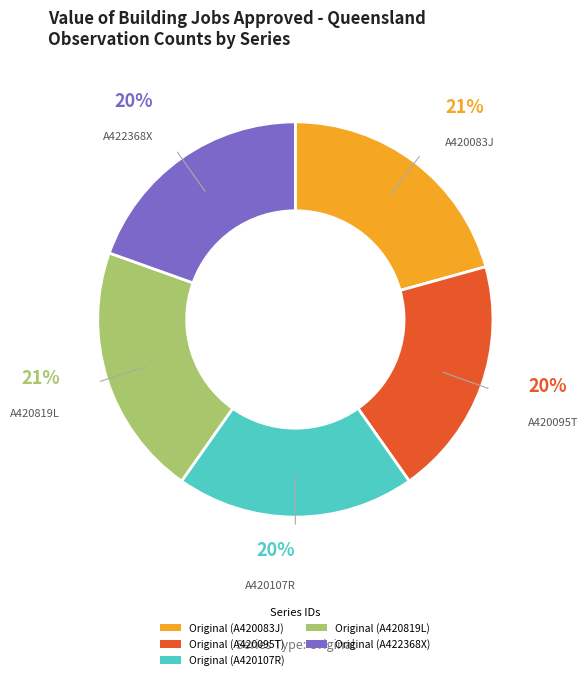

Combined, do Original (A420819L) and Original (A420107R) account for over 50%?

No